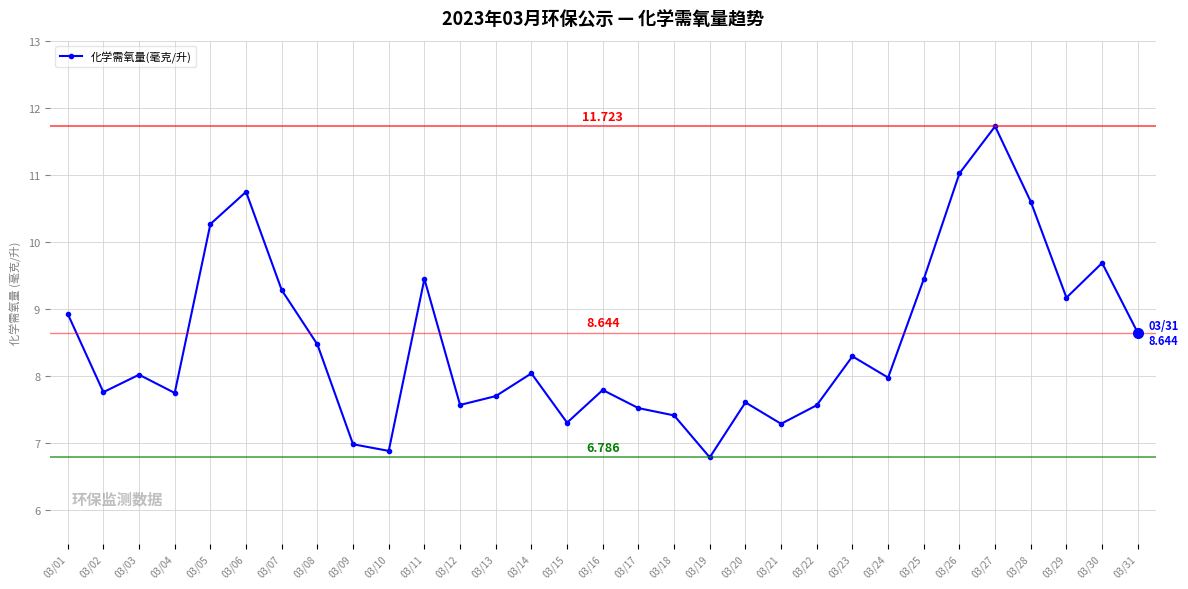

Does the chart have visible grid lines?

Yes